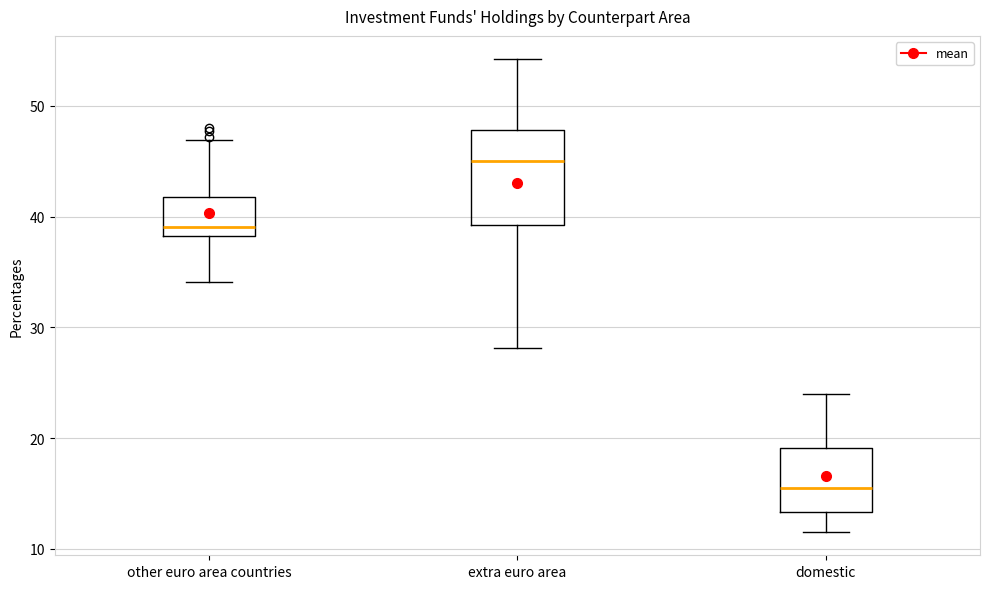

Which box's median line is the lowest?

domestic